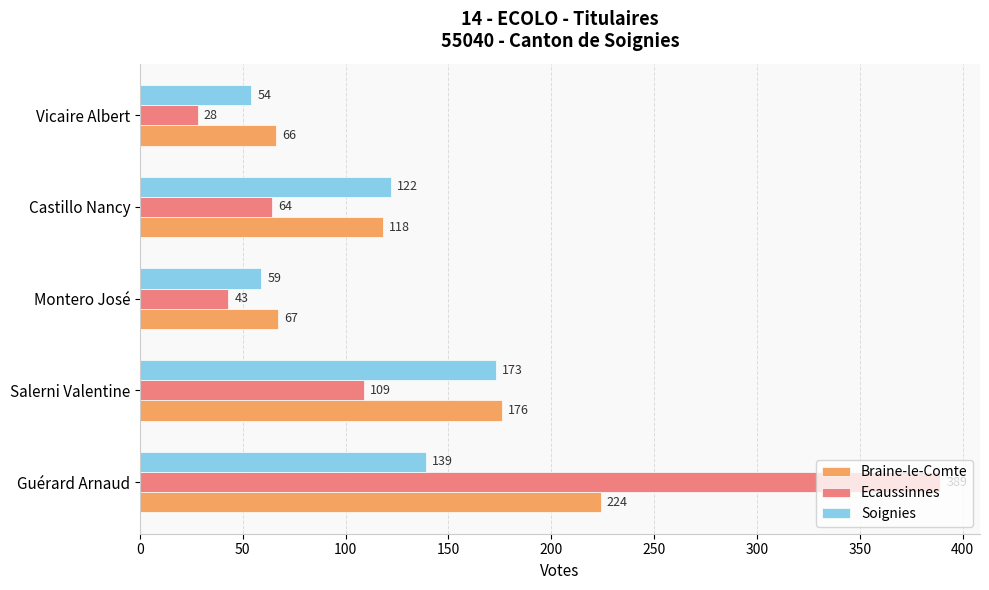

At which category does the chart reach its minimum across all series?

Vicaire Albert